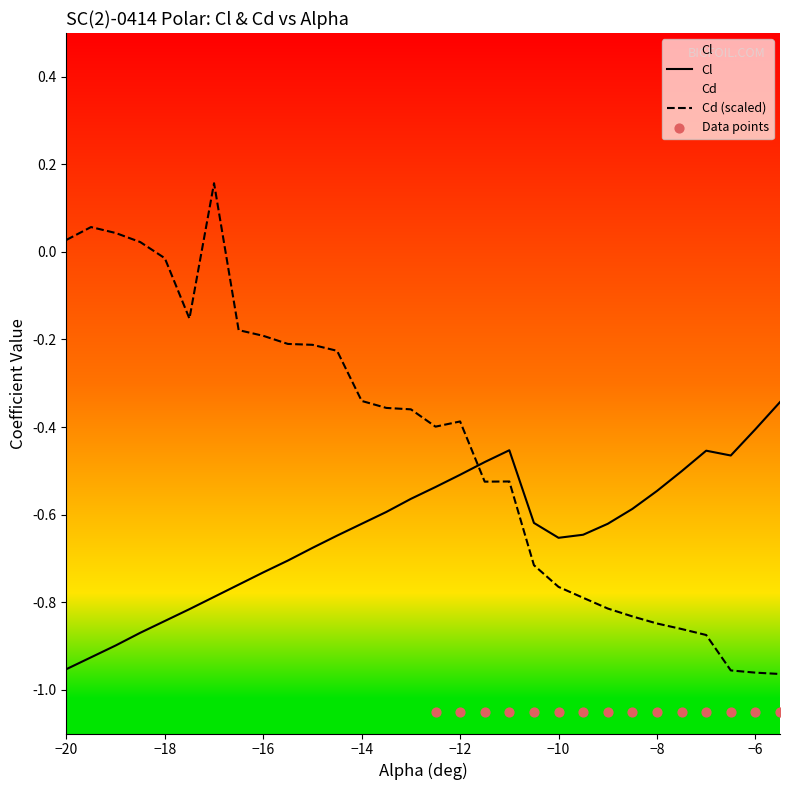

Which series reaches the maximum Y coordinate?

Cd